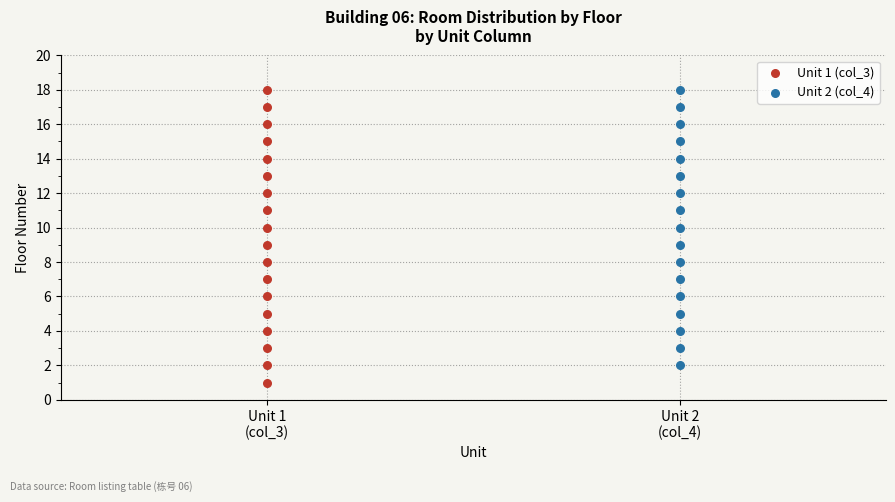

Which series contains the lowest Y value?

Unit 1 (col_3)